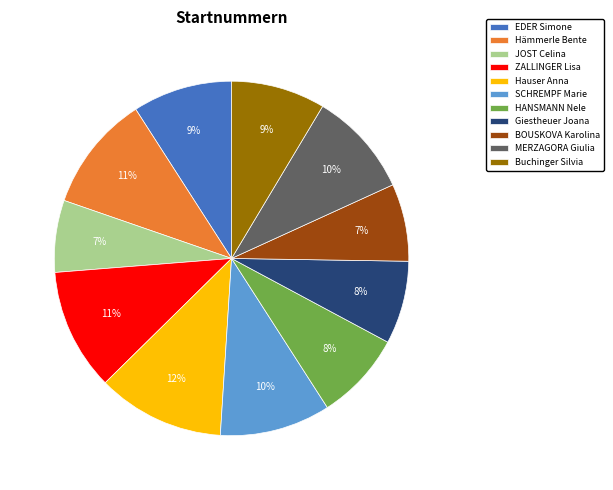

What percentage is the SCHREMPF Marie slice, to the nearest percent?

10%